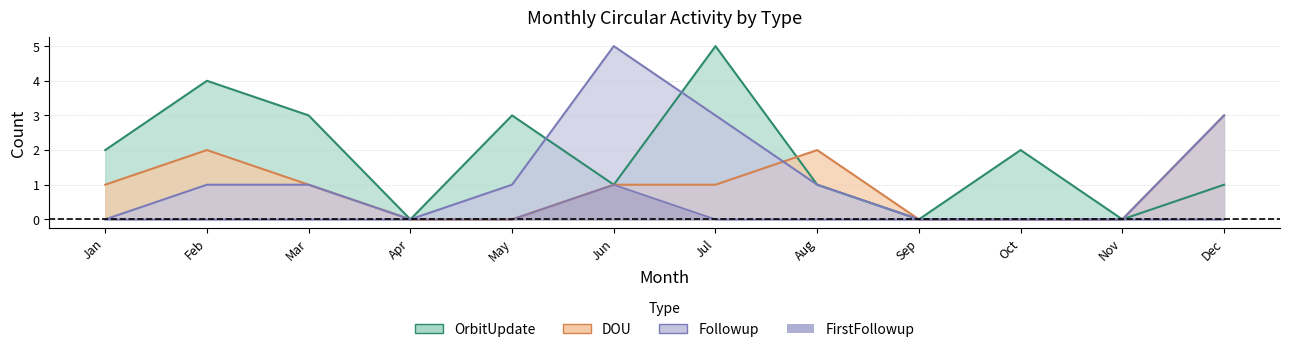

Reading left to right, transcribe all the data shown in this chart.

OrbitUpdate: 2	4	3	0	3	1	5	1	0	2	0	1
DOU: 1	2	1	0	0	1	1	2	0	0	0	3
Followup: 0	1	1	0	1	5	3	1	0	0	0	3
FirstFollowup: 0	0	0	0	0	1	0	0	0	0	0	0